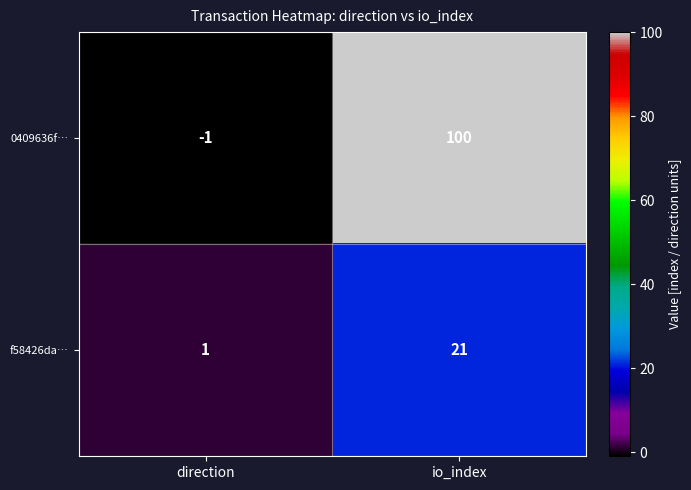

List the labels in order of f58426da… value, largest first.

io_index, direction